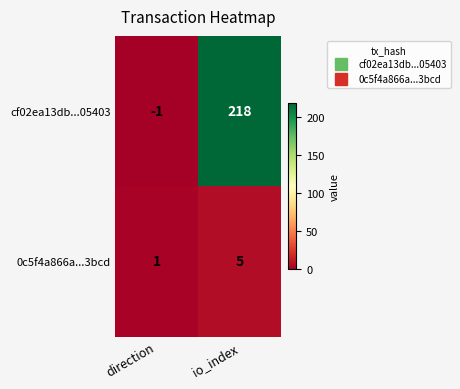

How many values in the cf02ea13db...05403 series are below 218?

1